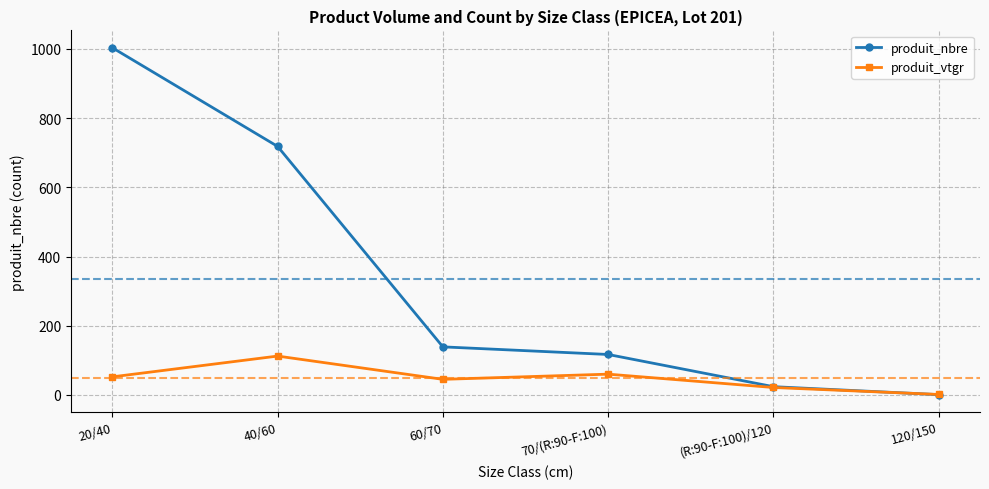

What is the difference between the highest and lowest values at 120/150?

0.5